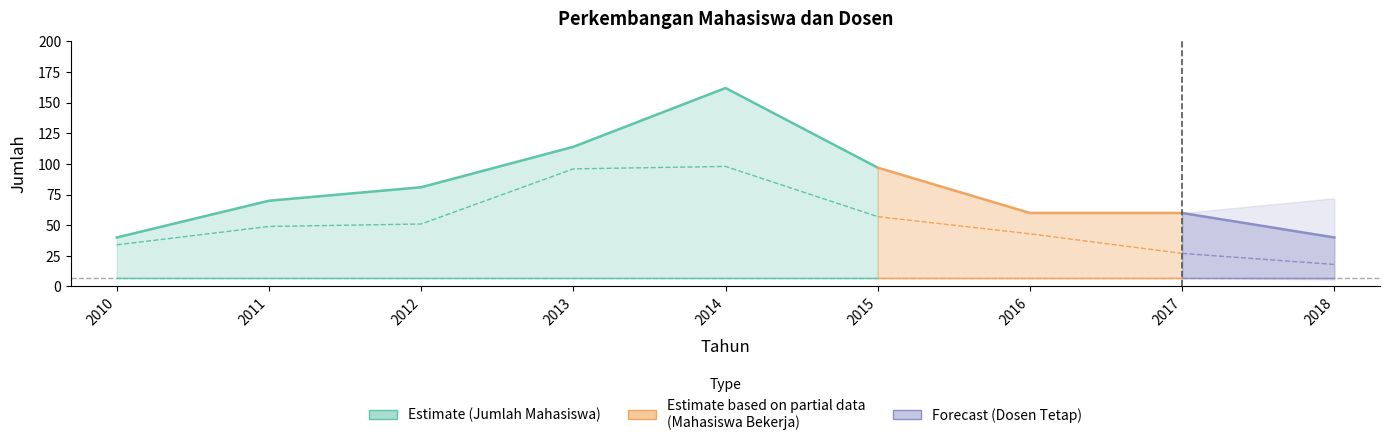

How many lines are shown in the chart?

3